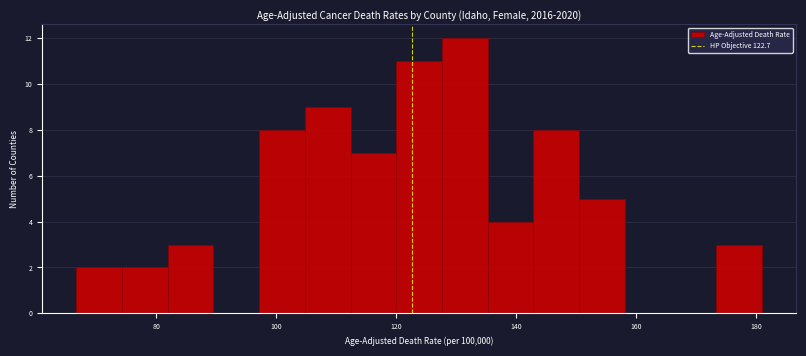

Around what value on the x-axis is the tallest bar? Give the approximate position of its centre, as read against the axis.

132